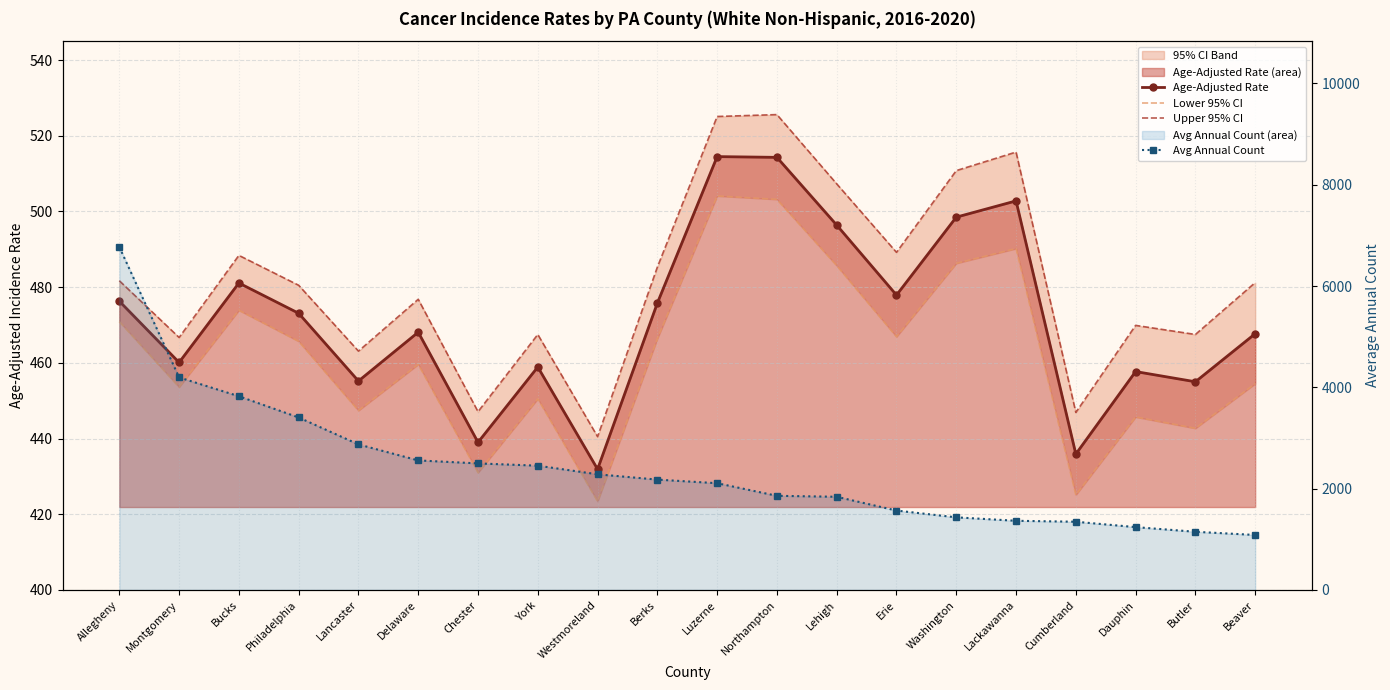

True or false: Upper 95% CI and Lower 95% CI intersect in this chart.

False